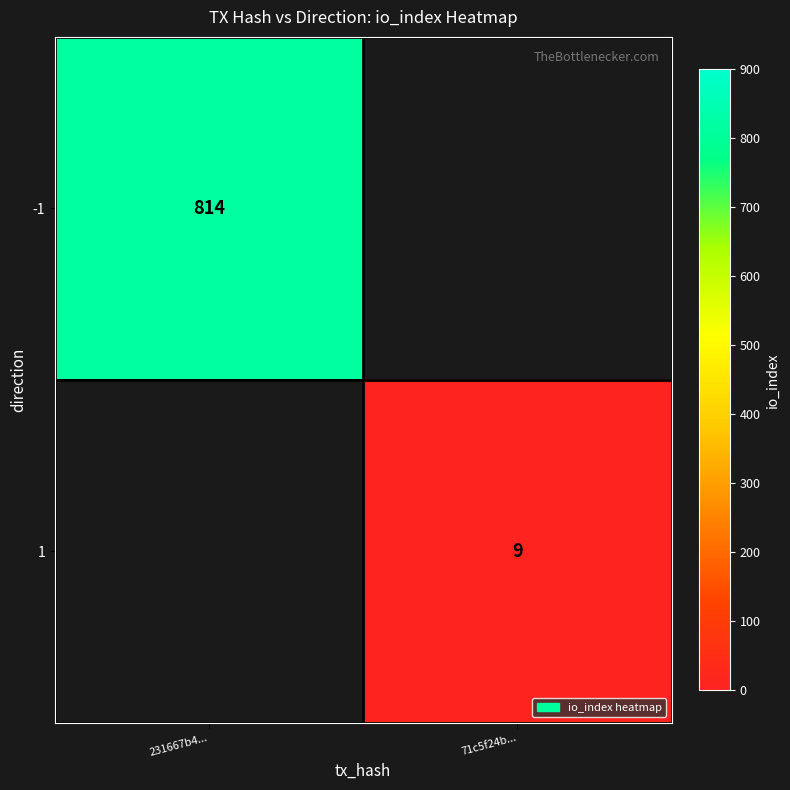

The -1 series shows 814 at 231667b4.... True or false?

True